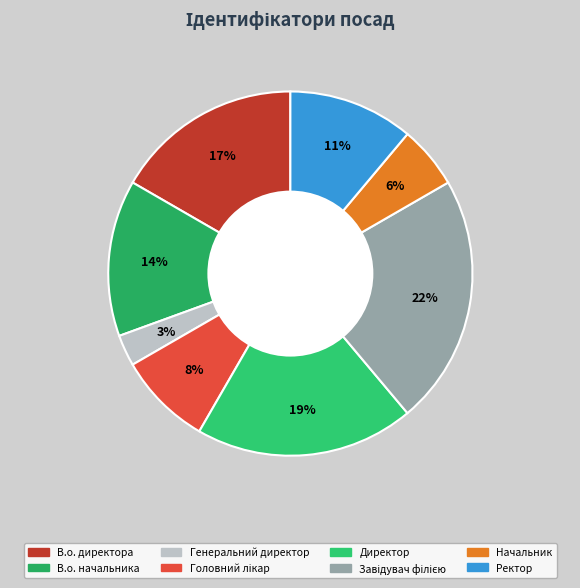

Count the number of slices in the pie.

8